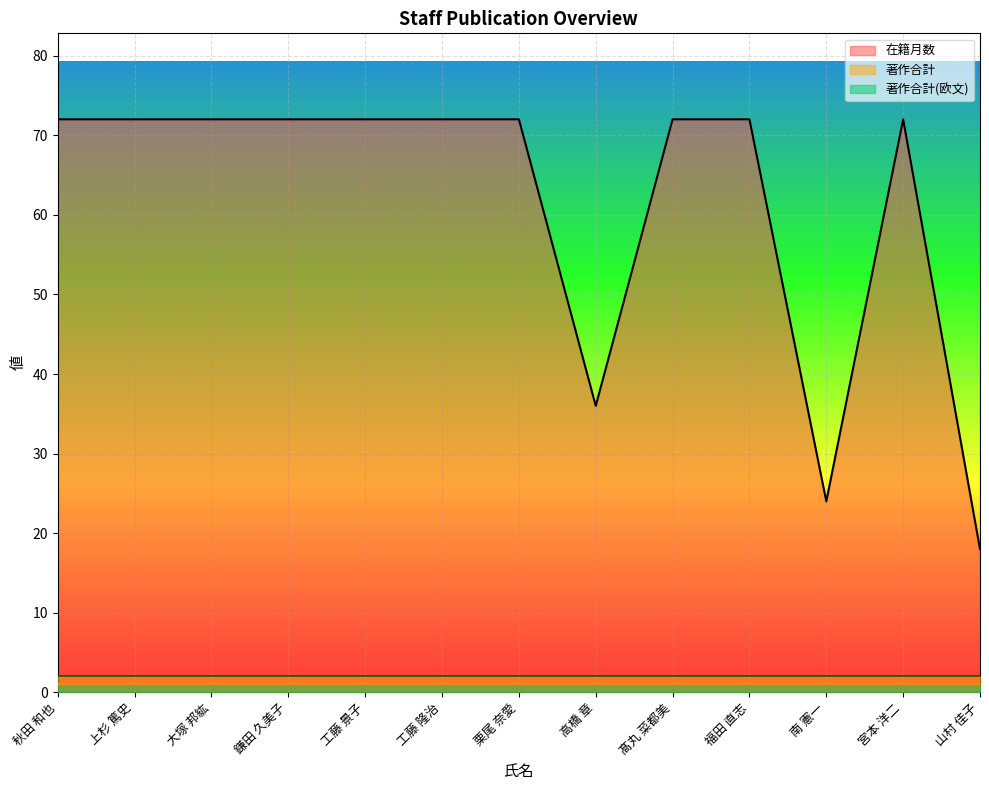

Which series has the largest total across all categories?

在籍月数